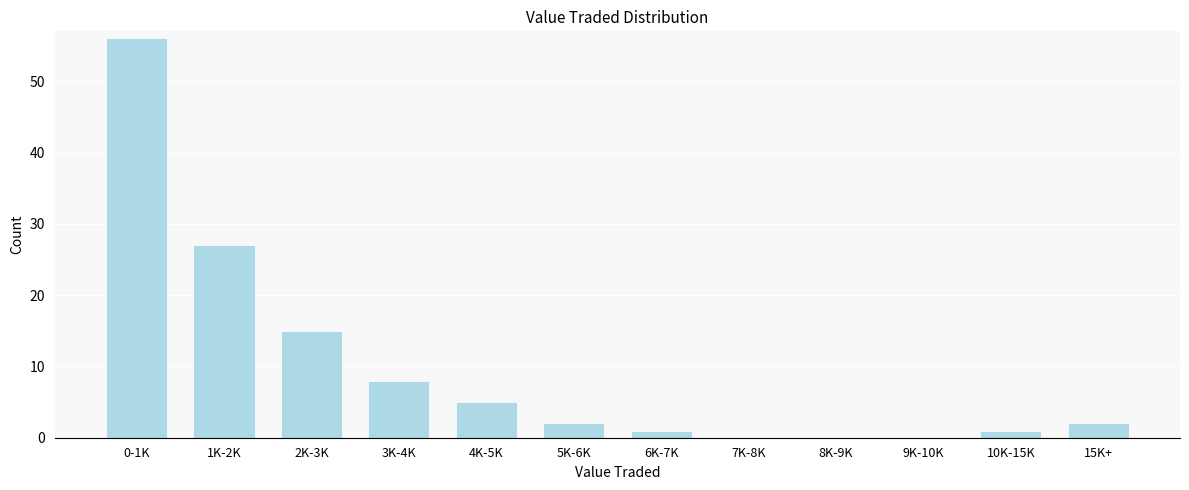

Reading left to right, extract all data points from this chart.

0-1K=56	1K-2K=27	2K-3K=15	3K-4K=8	4K-5K=5	5K-6K=2	6K-7K=1	7K-8K=0	8K-9K=0	9K-10K=0	10K-15K=1	15K+=2